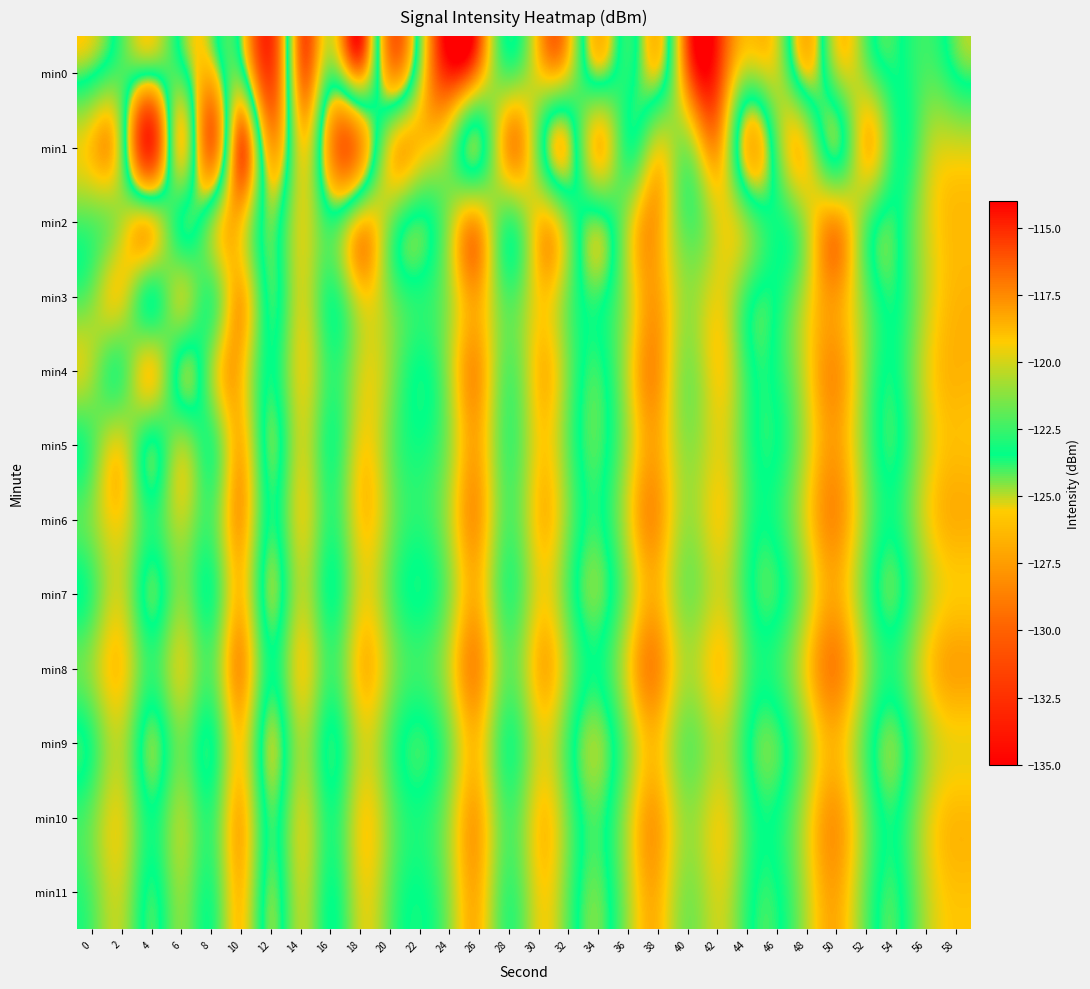

Which series has the widest spread of values?

min0